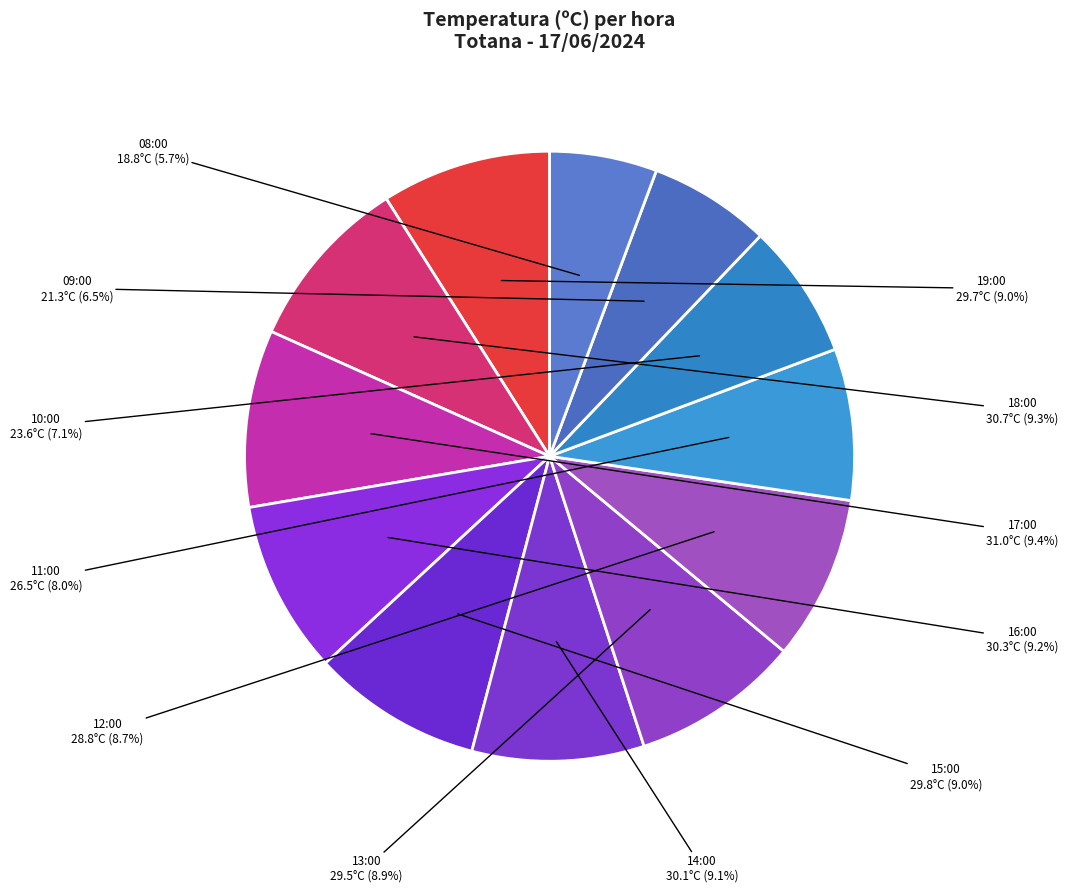

Count the number of slices in the pie.

12